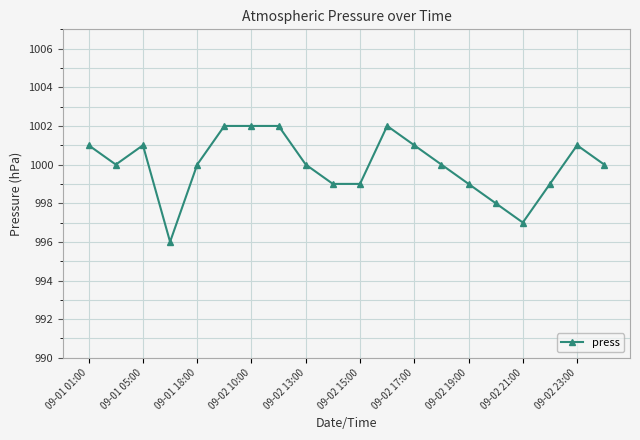

What is the smallest value displayed?

996